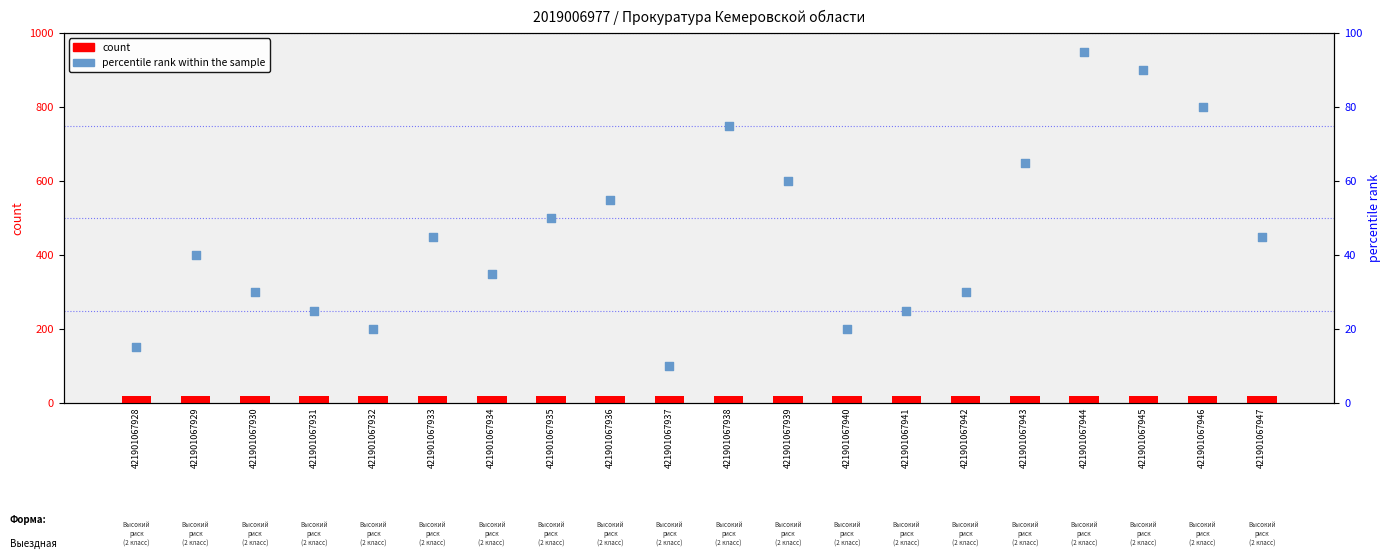

Which series reaches the maximum Y coordinate?

percentile rank within the sample